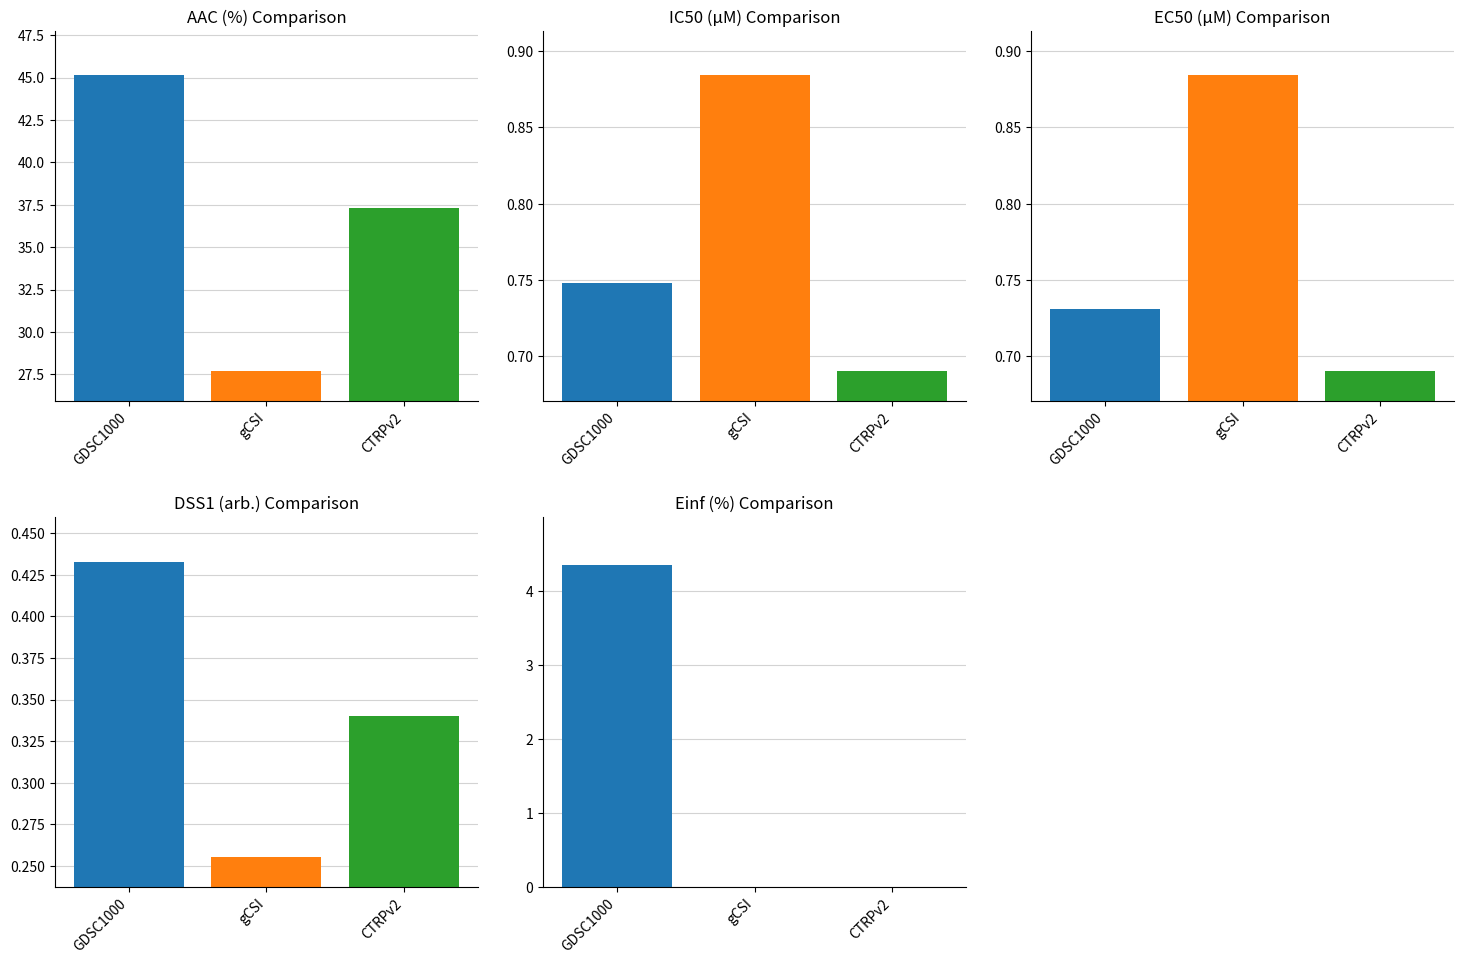

At which category is the sum across all series the highest?

GDSC1000